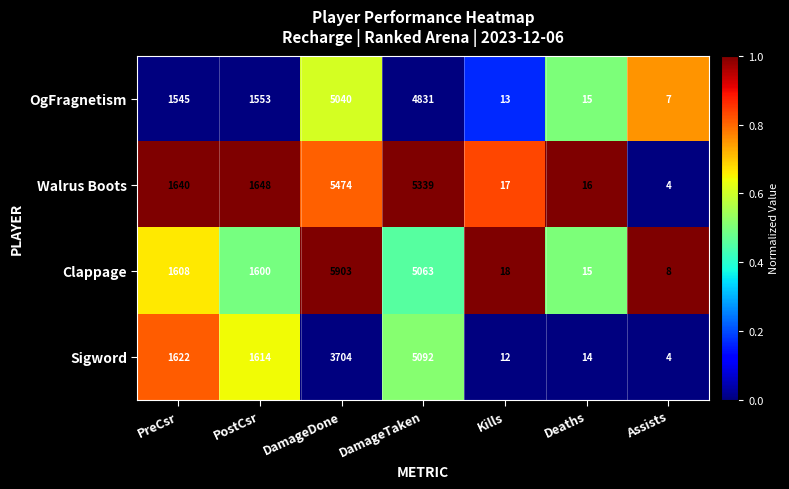

Reading right to left, what are all the values shown in this chart?

OgFragnetism: 7	15	13	4831	5040	1553	1545
Walrus Boots: 4	16	17	5339	5474	1648	1640
Clappage: 8	15	18	5063	5903	1600	1608
Sigword: 4	14	12	5092	3704	1614	1622